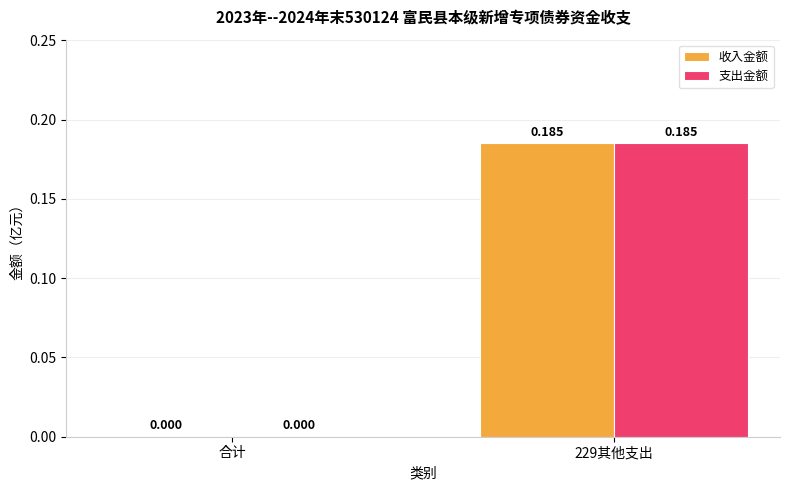

What is the approximate value of 收入金额 at 229其他支出?

0.2